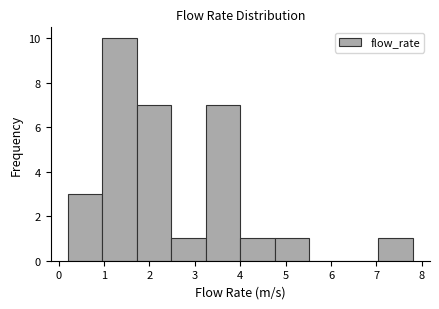

Reading left to right, transcribe this chart: for each bar, give the range it covers on the x-axis and its height. Neither the bar edges nor the heights are printed on the chart, so give them approximately, as read against the axes.

0.20 to 0.96: 3
0.96 to 1.72: 10
1.72 to 2.48: 7
2.48 to 3.24: 1
3.24 to 4.00: 7
4.00 to 4.76: 1
4.76 to 5.52: 1
5.52 to 6.28: 0
6.28 to 7.04: 0
7.04 to 7.80: 1